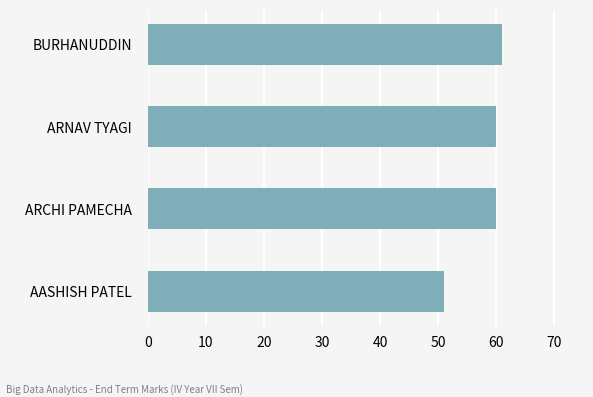

Reading top to bottom, transcribe all the data shown in this chart.

BURHANUDDIN=61	ARNAV TYAGI=60	ARCHI PAMECHA=60	AASHISH PATEL=51